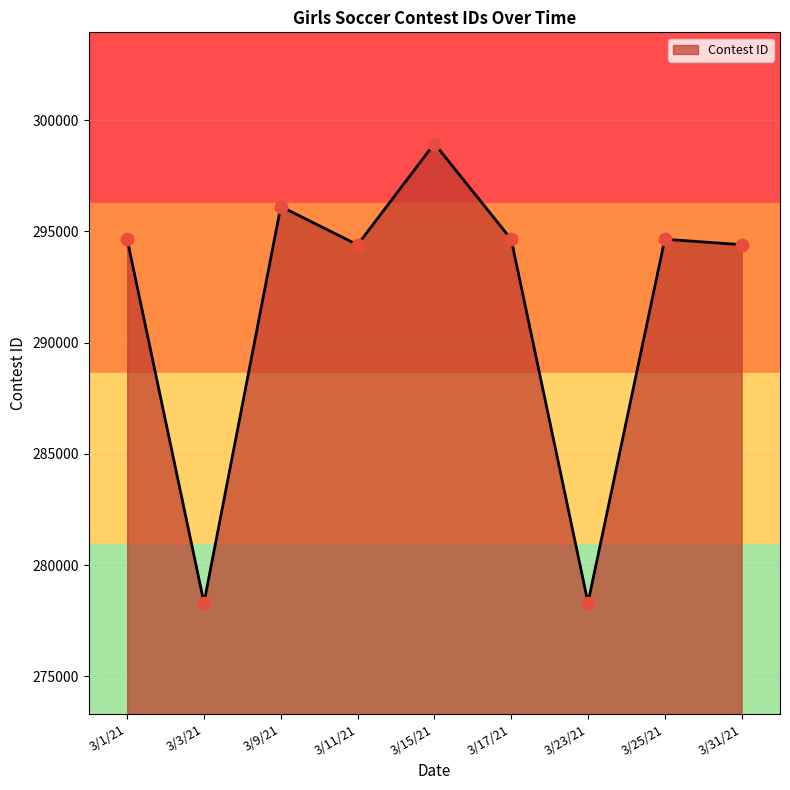

Which has a higher value, 3/9/21 or 3/31/21?

3/9/21